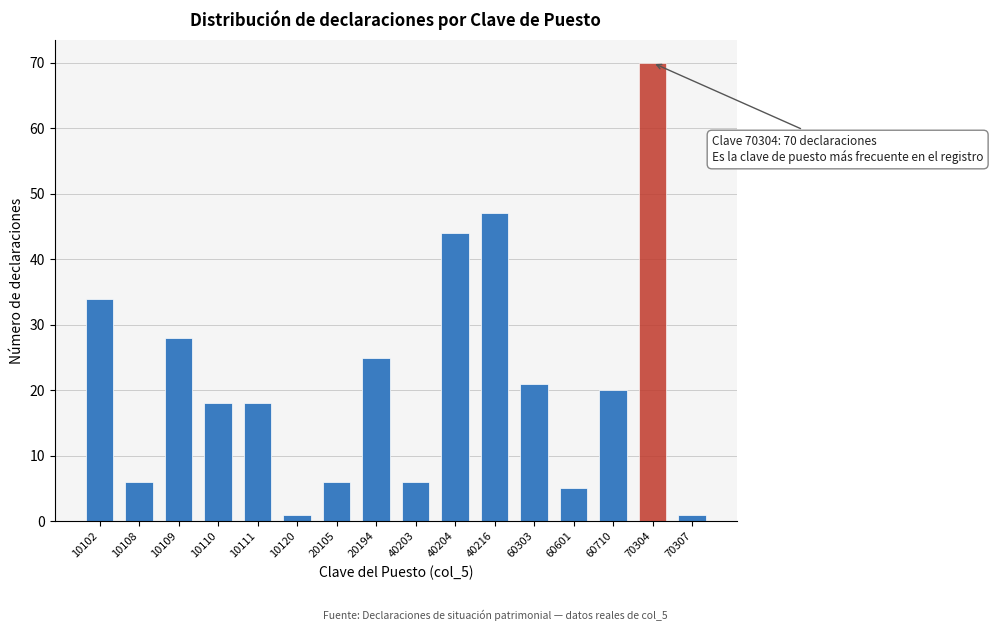

Reading left to right, list all the values displayed in this chart.

34	6	28	18	18	1	6	25	6	44	47	21	5	20	70	1